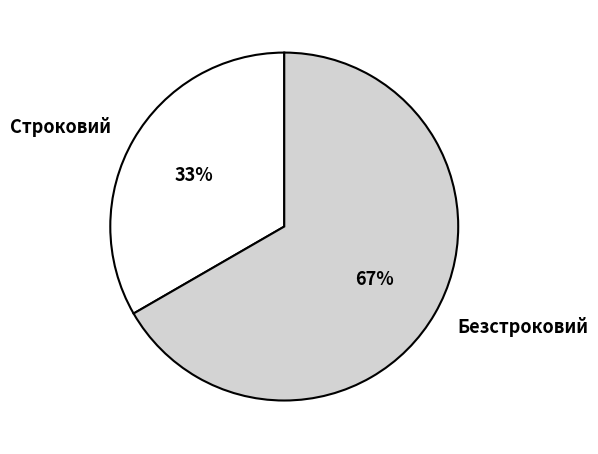

What is the ratio of the value at Строковий to the value at Безстроковий?

0.5